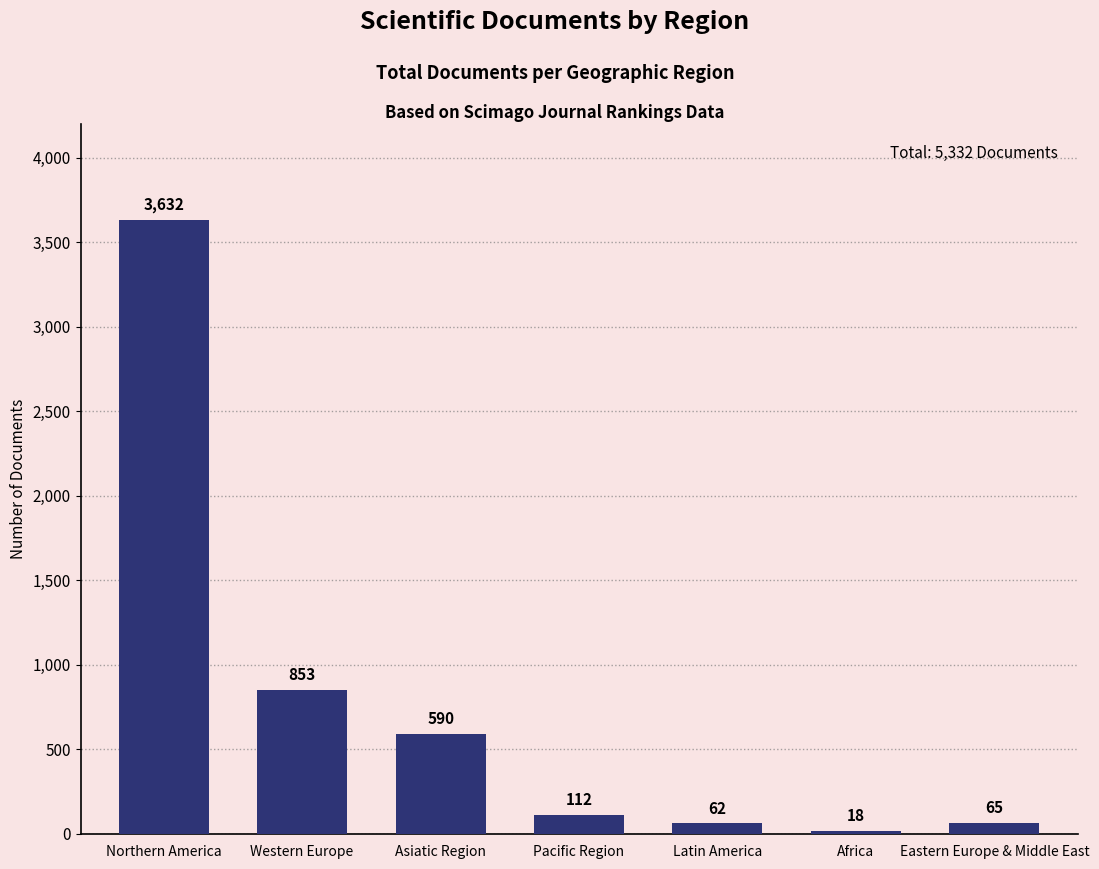

What value does the data have at Western Europe?

853